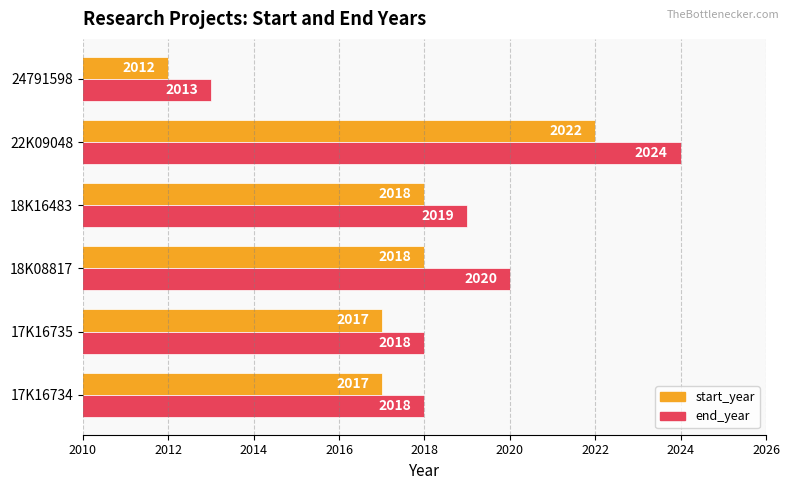

What is the average value of the start_year series?

2017